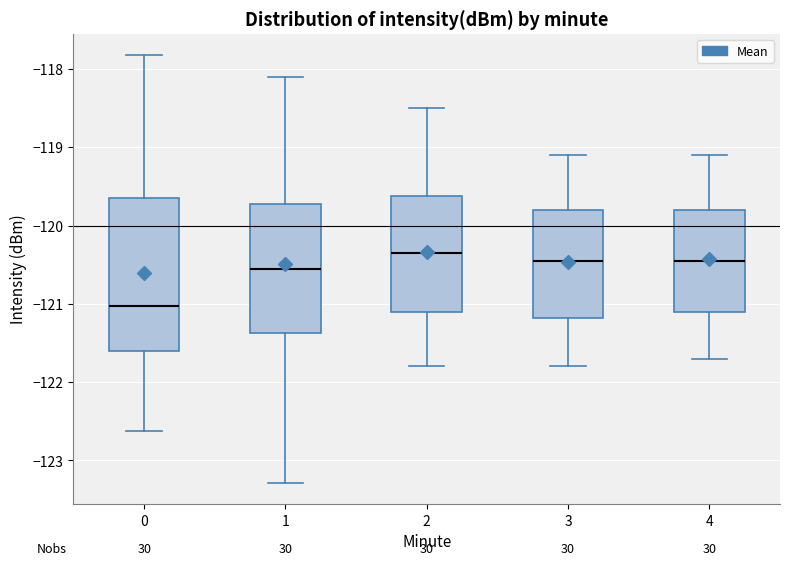

Comparing the boxes themselves (not the whiskers), which one is the tallest?

0